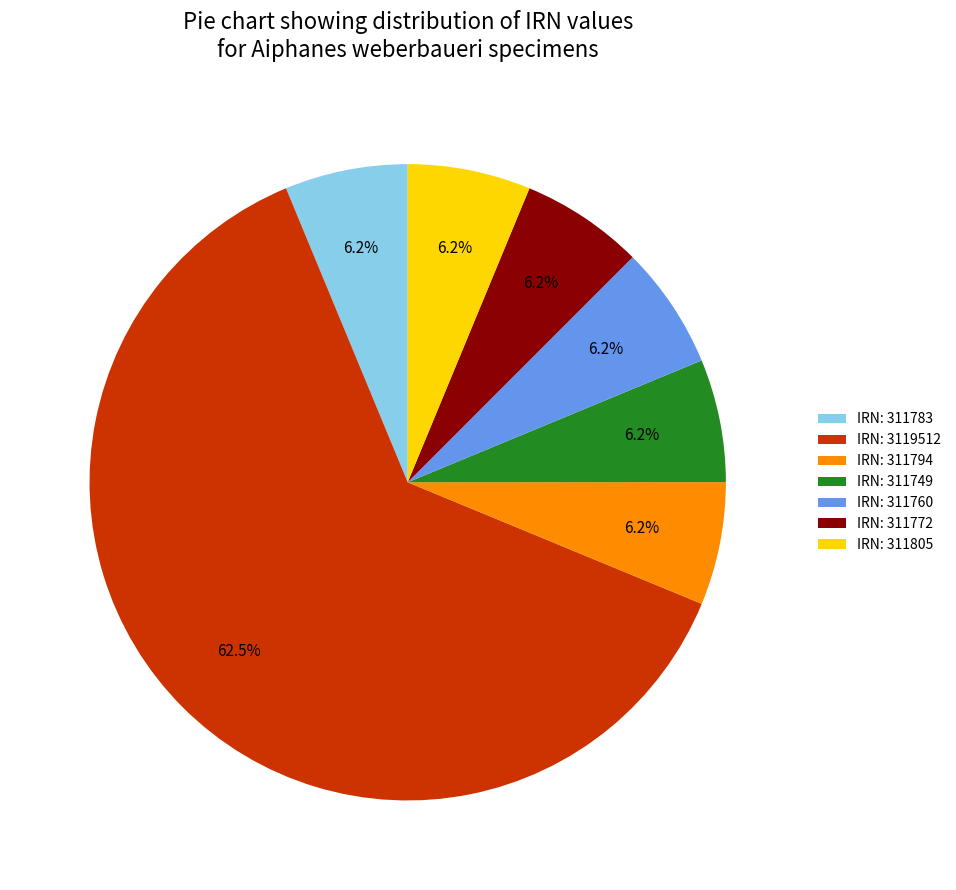

What portion of the pie excludes IRN: 311749?

93.8%